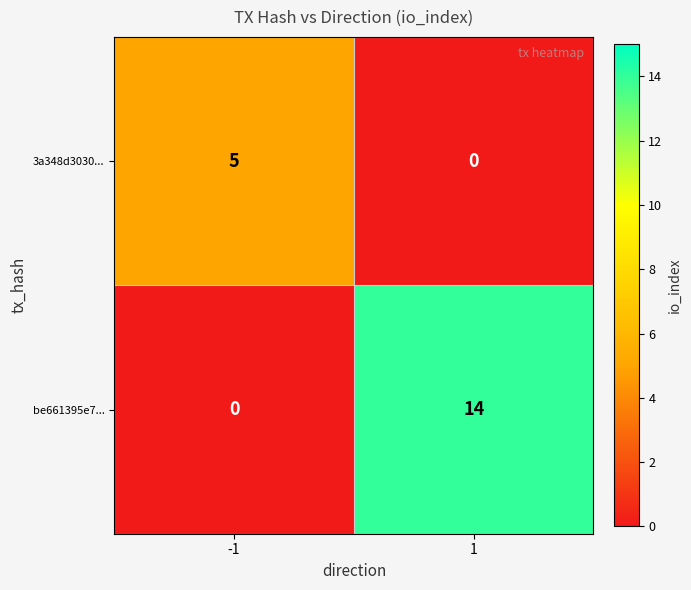

The be661395e7... series shows 14 at 1. True or false?

True